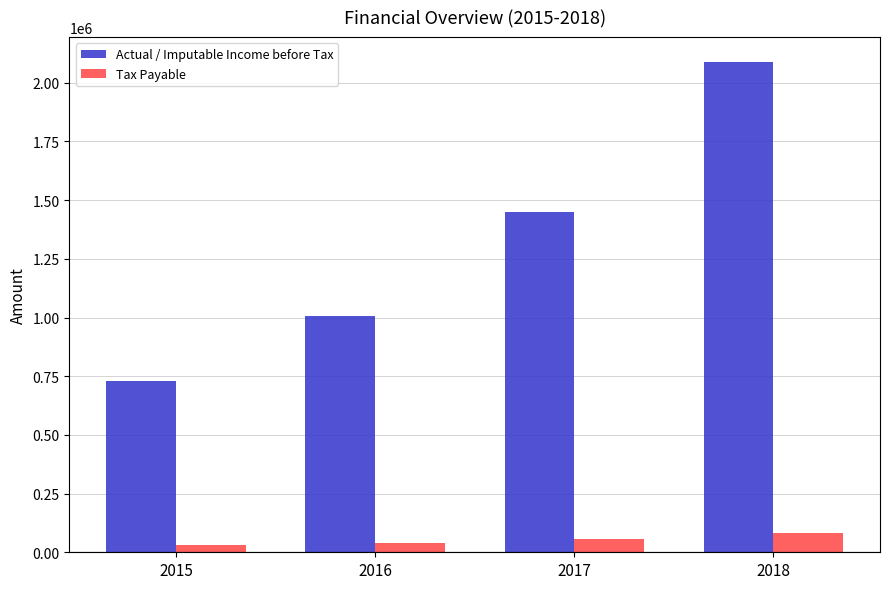

What is the total value across all series at 2015?

760000.0